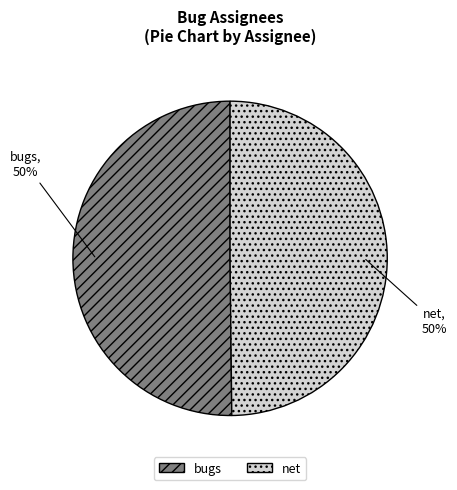

Approximately how many times larger is the value at net compared to bugs?

1.0